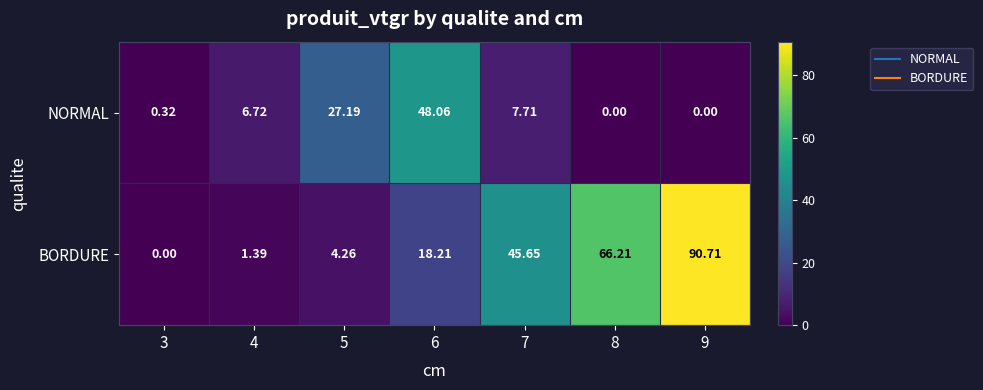

Is the value of NORMAL at 9 greater than the value of BORDURE at 8?

No